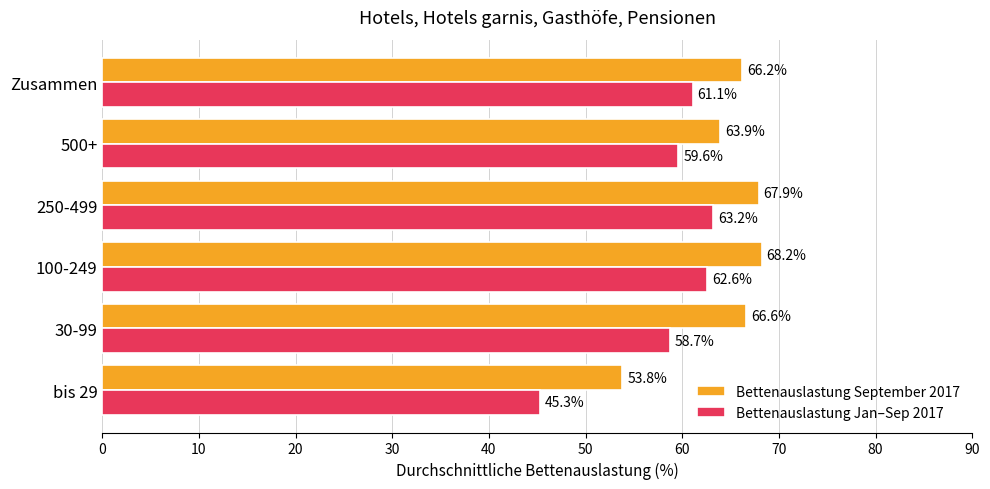

Which series changed the most between 250-499 and 500+?

Bettenauslastung September 2017